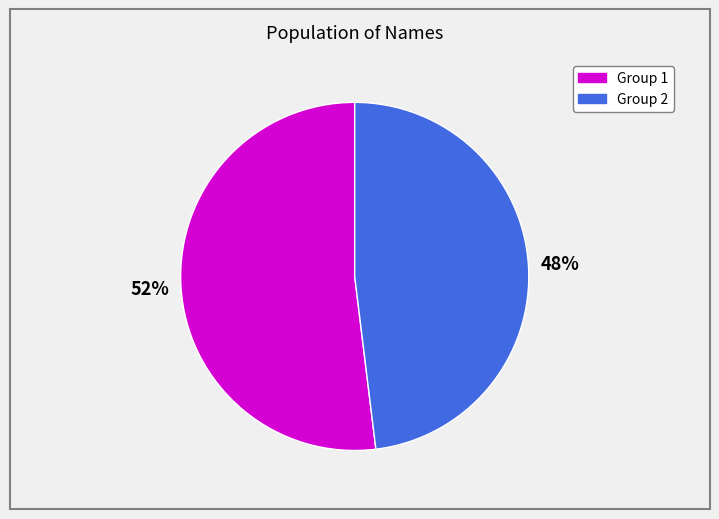

Does any single category account for the majority?

Yes